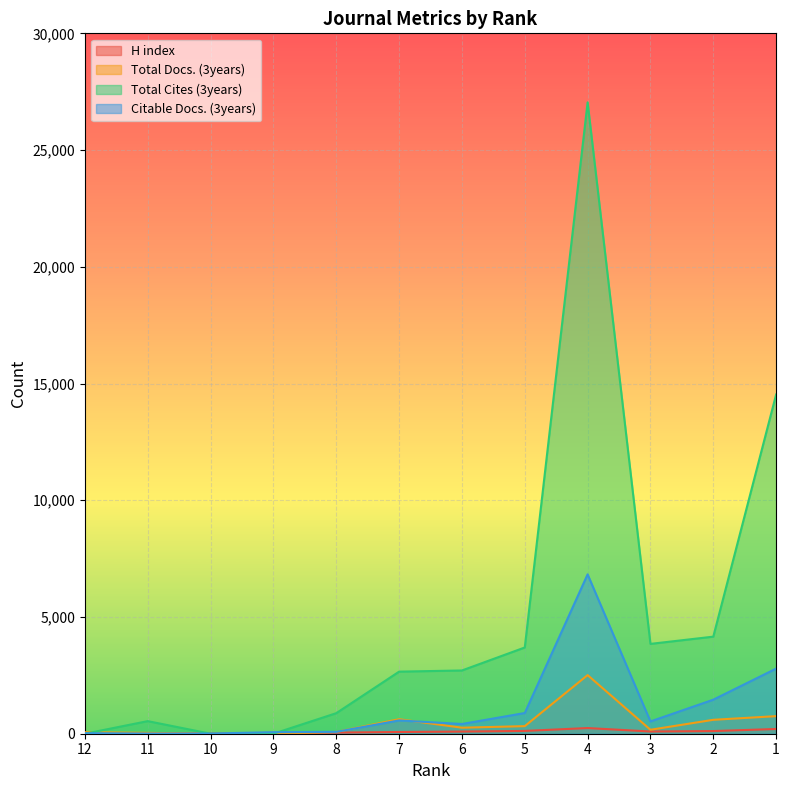

The Total Cites (3years) series shows 1206 at 7. True or false?

False